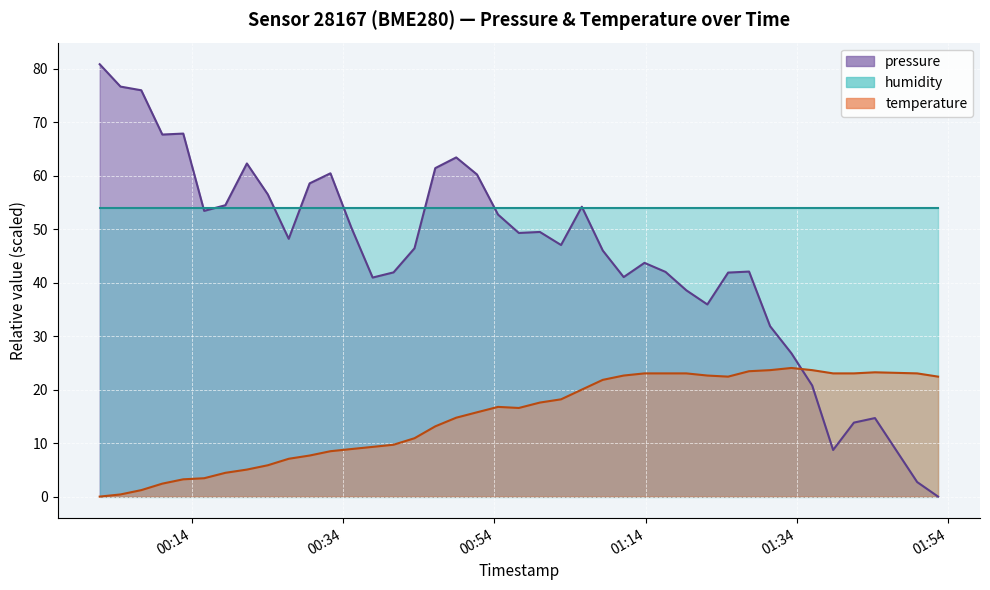

The temperature series shows 8.9 at 2023-03-11T01:02:49. True or false?

False